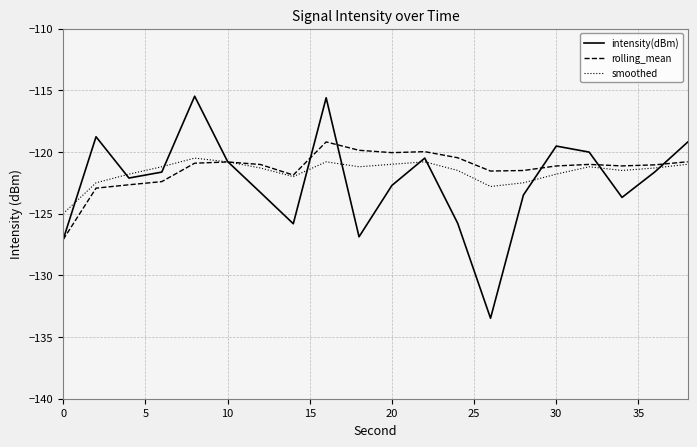

List the series in order of their peak value, lowest first.

smoothed, rolling_mean, intensity(dBm)